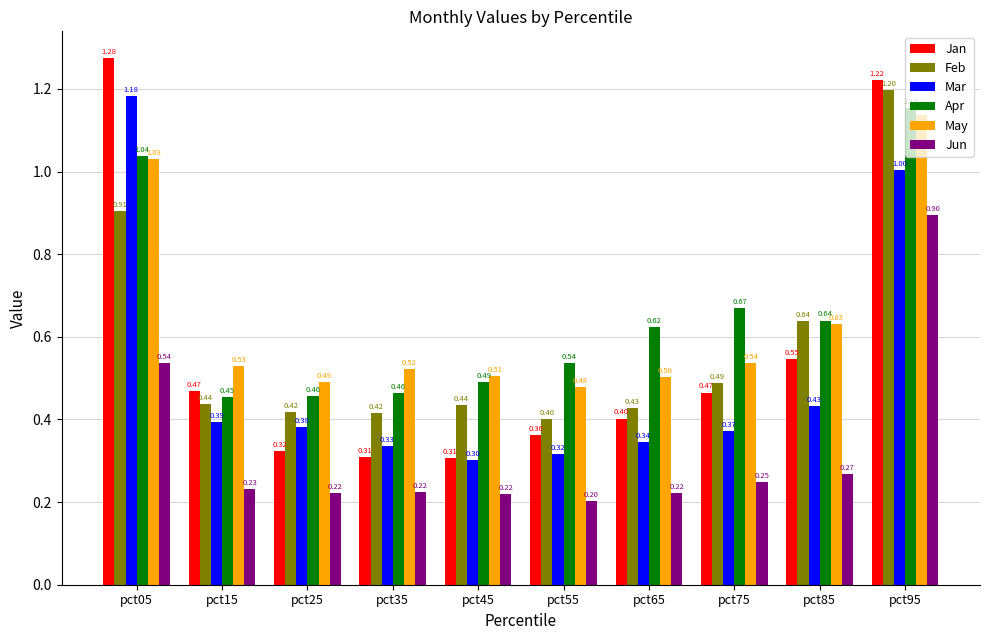

What is the average value of the Jun series?

0.3